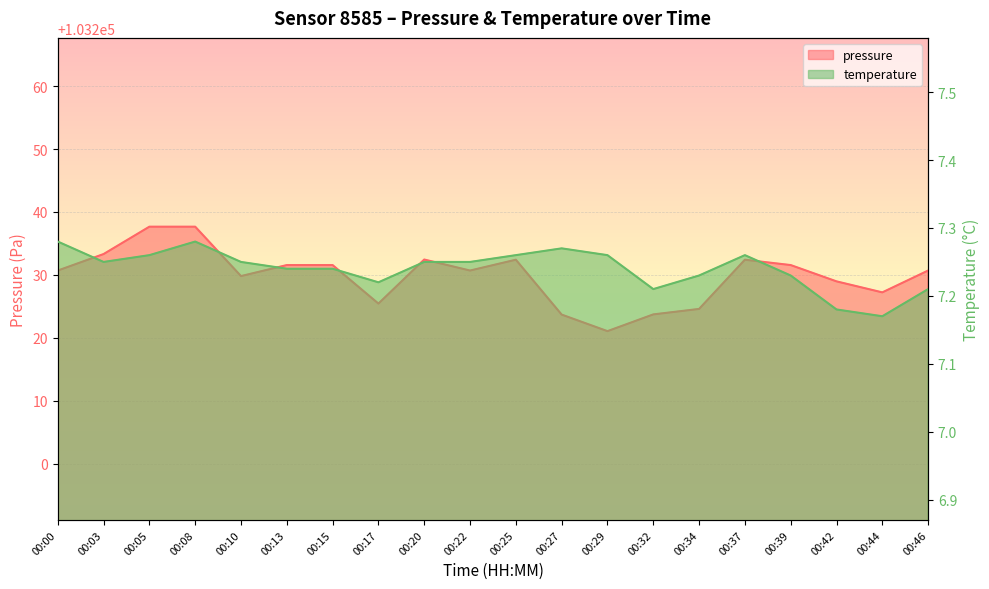

What is the spread (max minus min) of values at 00:46?

103223.5